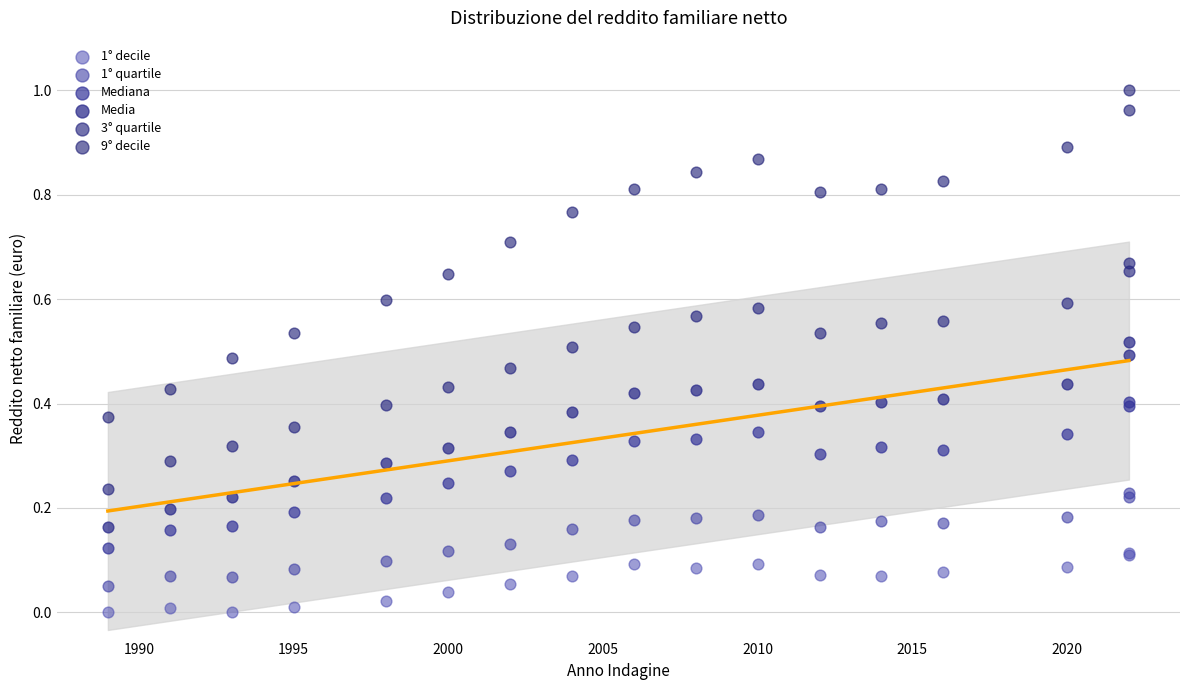

Which series has the widest spread of Y values?

9° decile